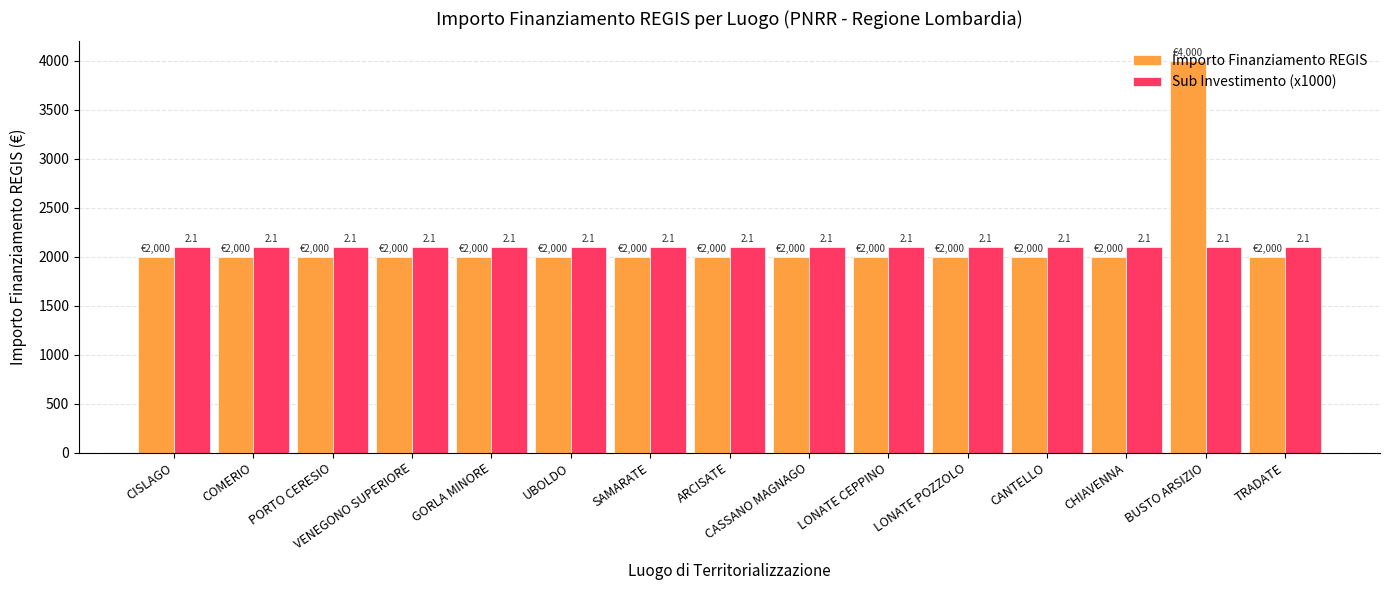

Are the bars grouped side by side (vs. stacked)?

Yes